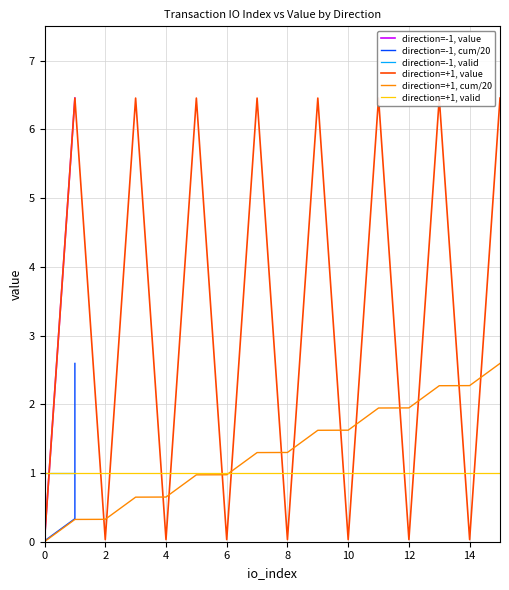

Is the value of direction=+1, cum/20 at 4 greater than the value of direction=+1, valid at 12?

No